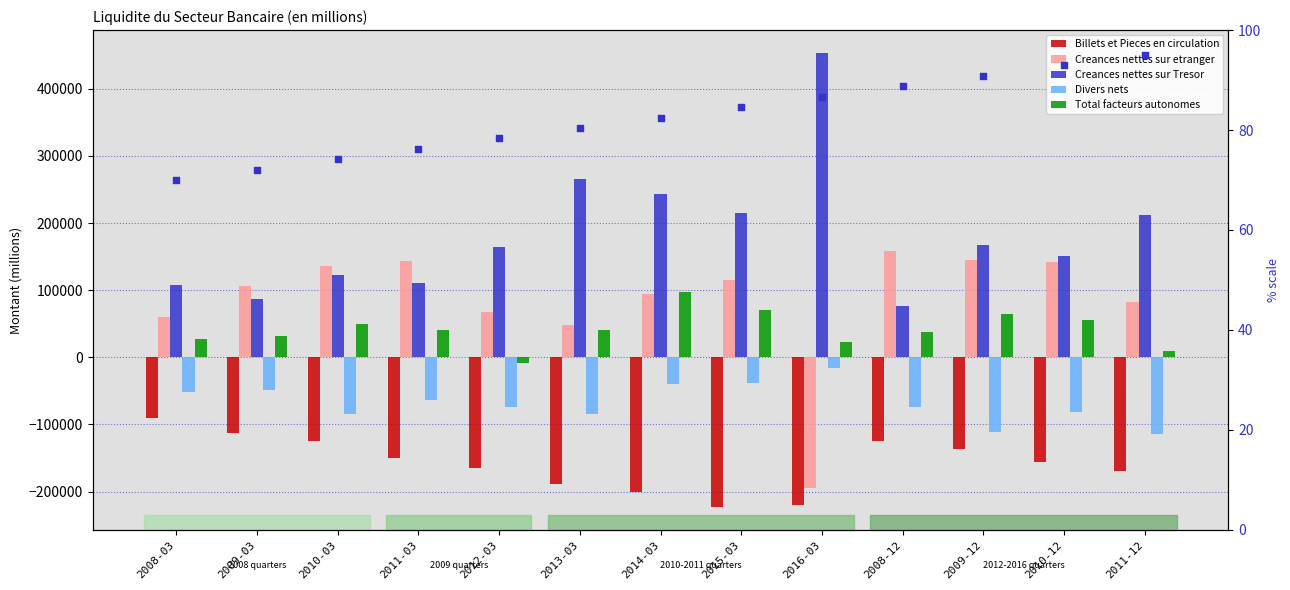

At how many categories does at least one series exceed 144520?

9